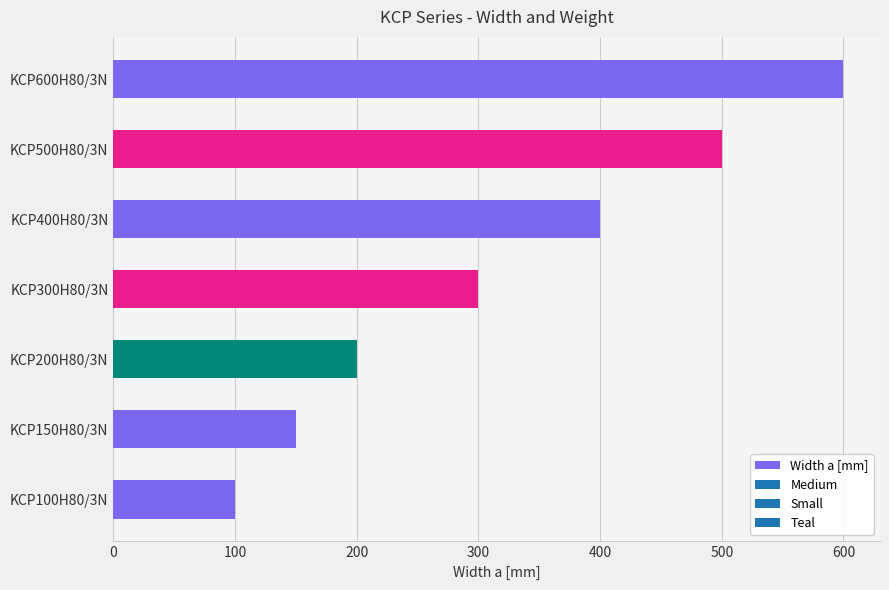

At which category does the chart reach its peak across all series?

KCP600H80/3N